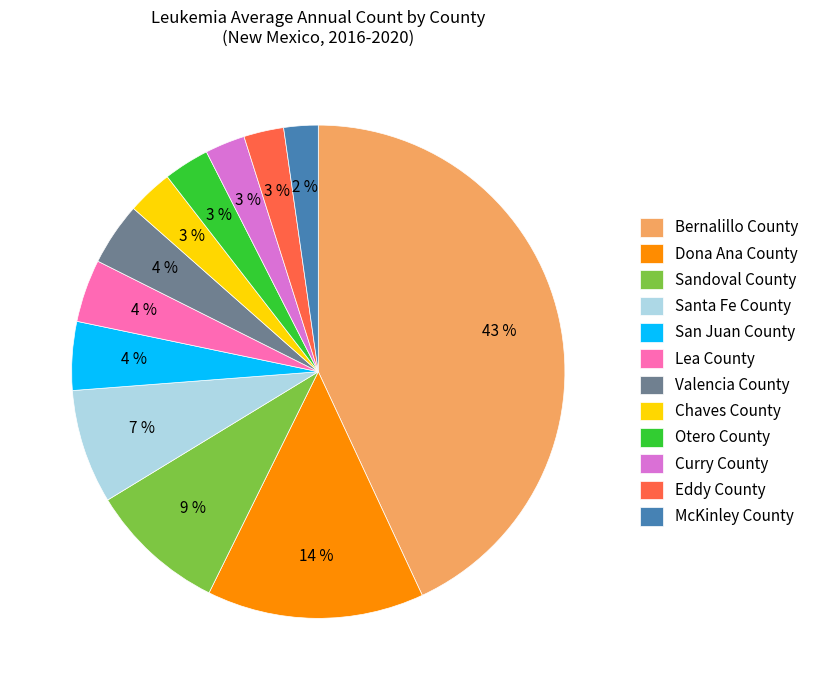

Does any single category account for the majority?

No